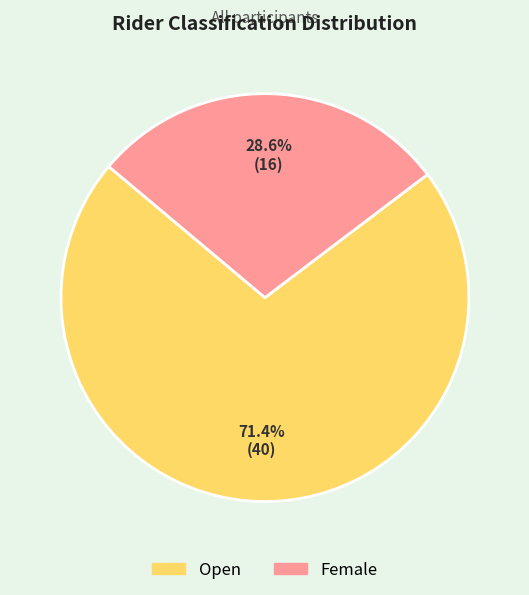

Combined, what portion of the pie is Female and Open?

100.0%